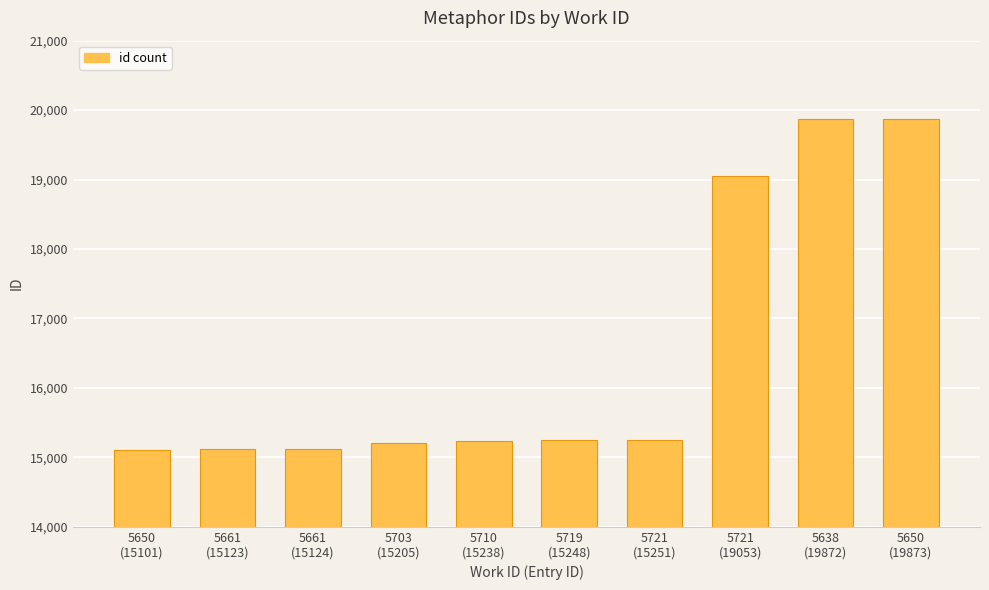

What is the sum of the values at 5719
(15248) and 5703
(15205)?

30453